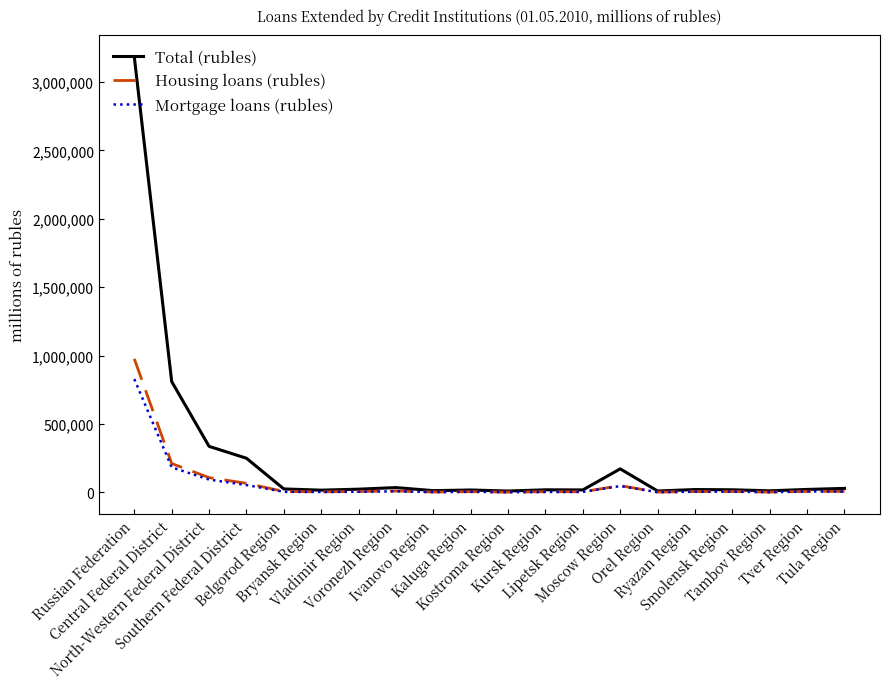

What is the approximate value of Total (rubles) at Orel Region, to the nearest 10?

10630